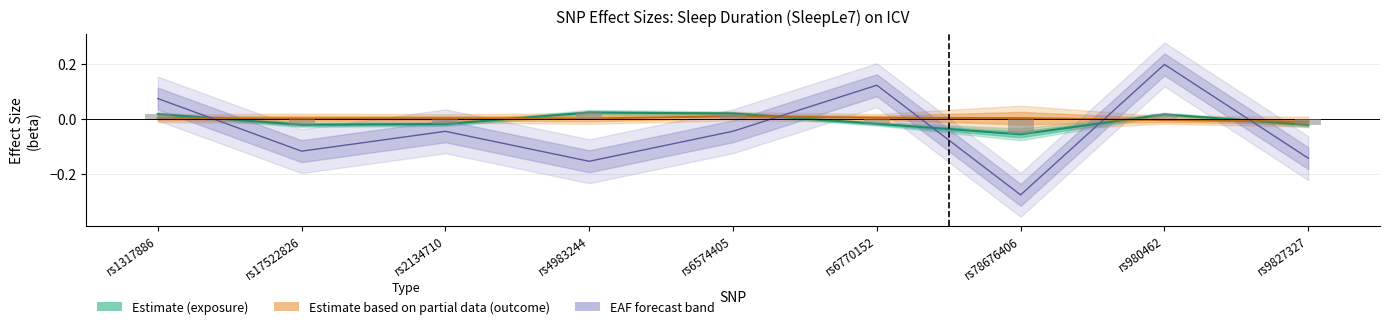

The beta.outcome series shows -0.0 at rs9827327. True or false?

False